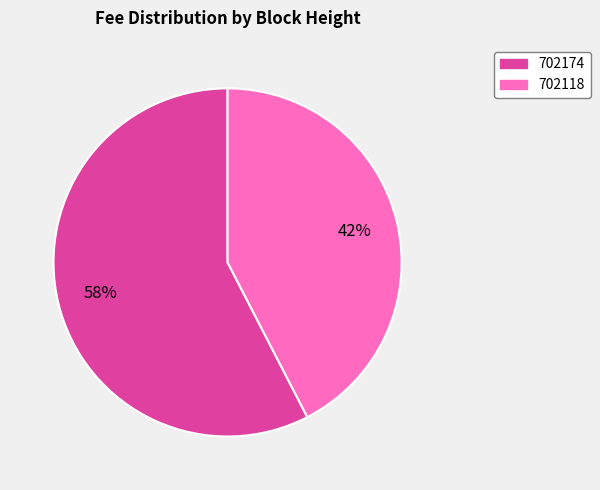

Does 702174 represent more than half of the total?

Yes